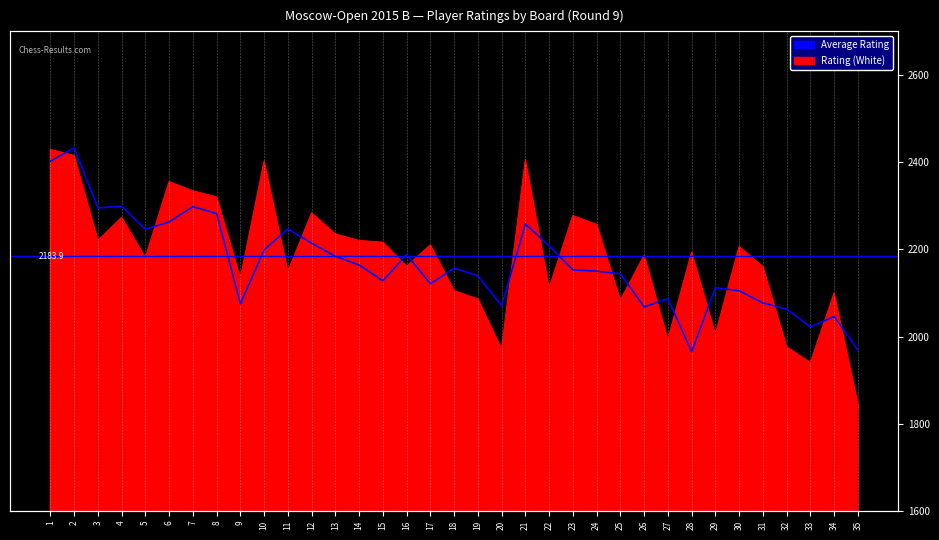

Between 25 and 20, which is larger?

25